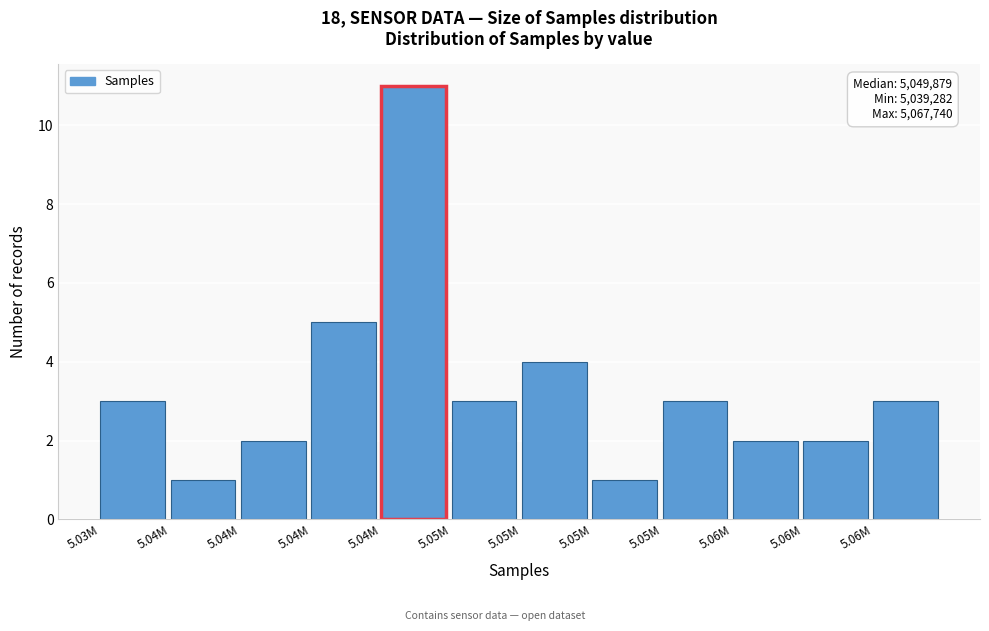

Count the number of data series in this chart.

1